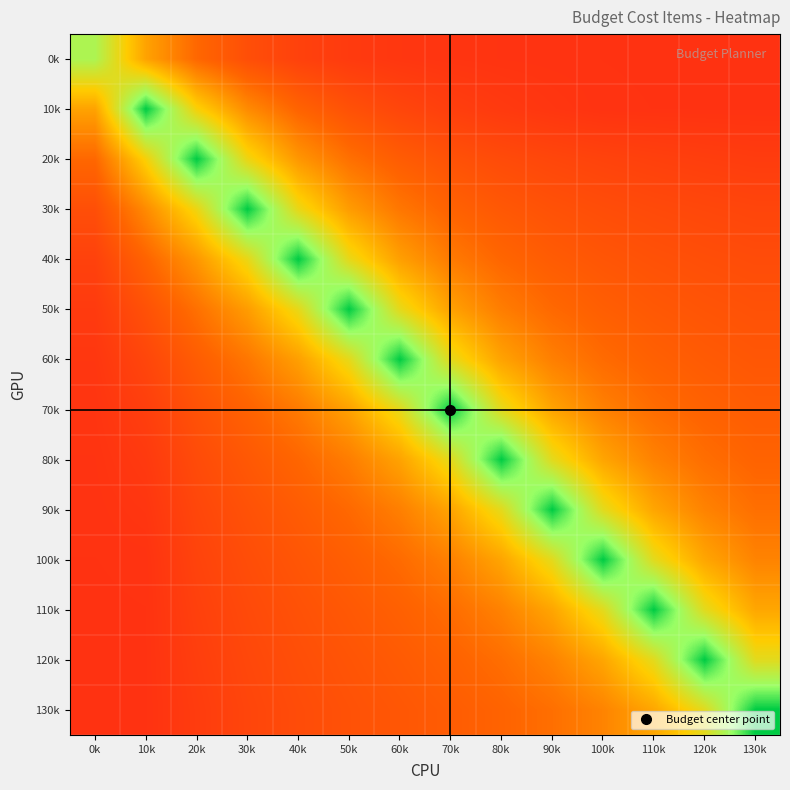

What is the maximum value shown in the chart?

1.0